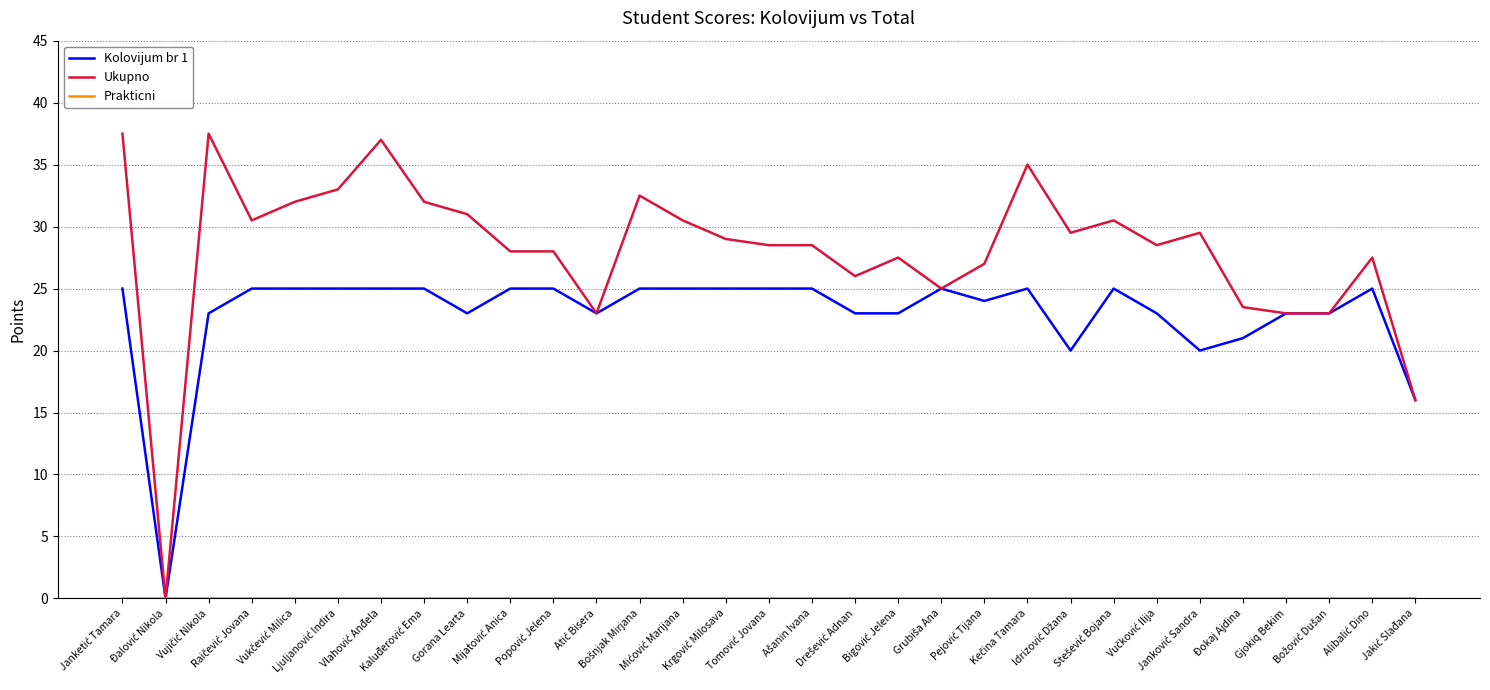

Which series has the largest range (max minus min)?

Ukupno